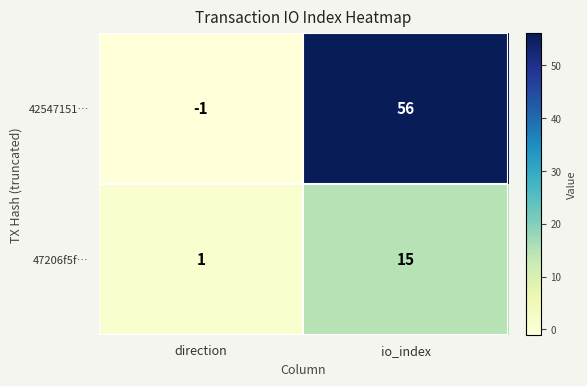

What is the spread (max minus min) of values at io_index?

41